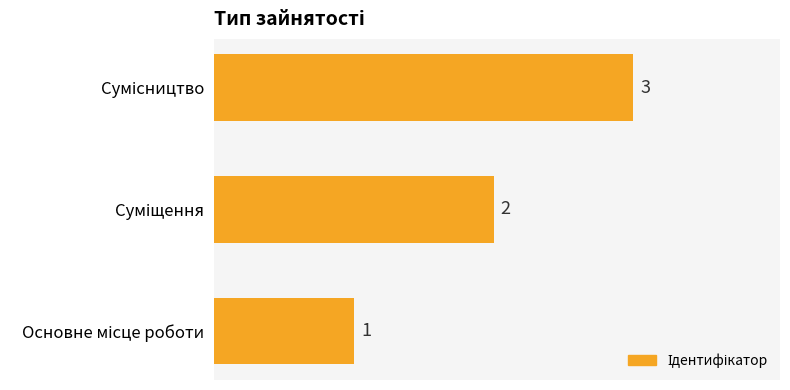

How many data points are less than 2?

1